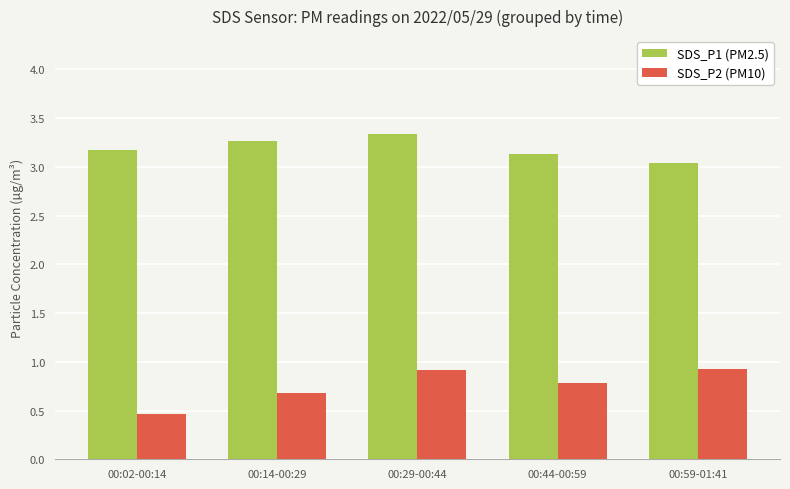

What is the value of the SDS_P1 (PM2.5) bar at the 4th from the left?

3.1